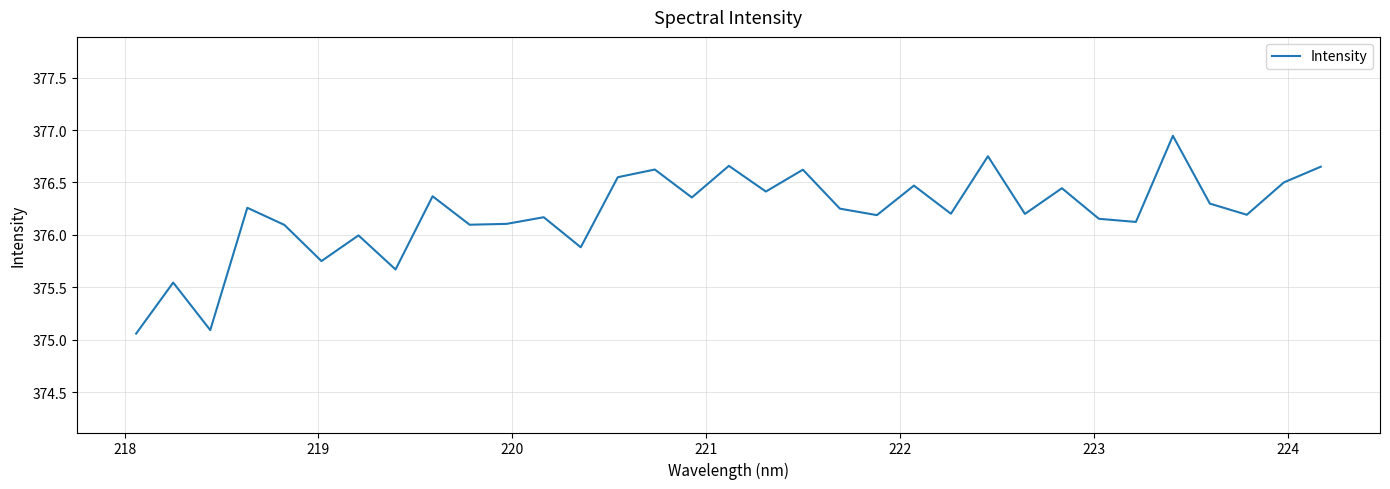

Does the chart display data point markers on the line(s)?

No